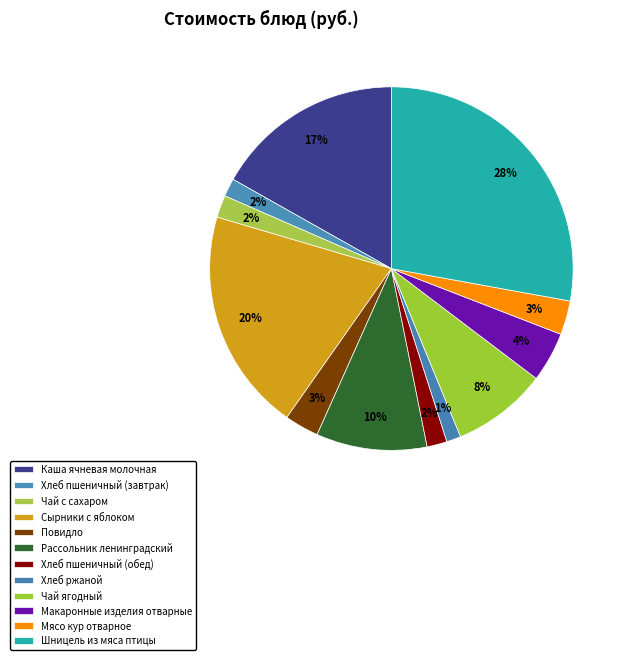

Combined, what portion of the pie is Хлеб ржаной and Шницель из мяса птицы?

29.1%